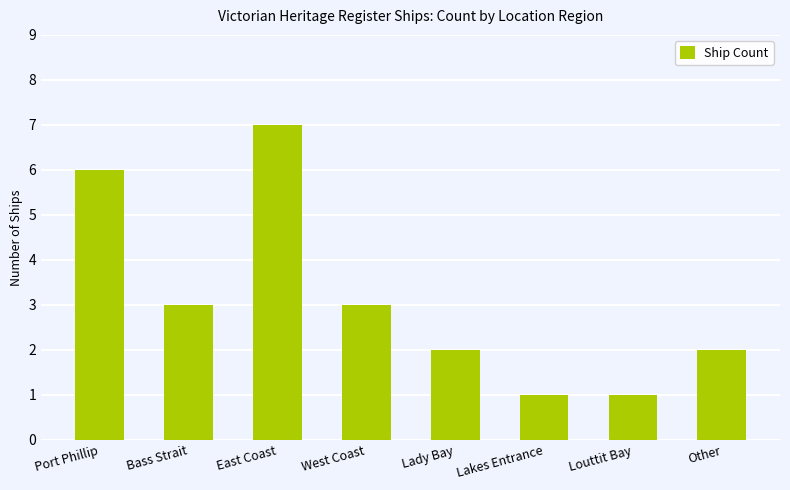

What value does the data have at Port Phillip?

6